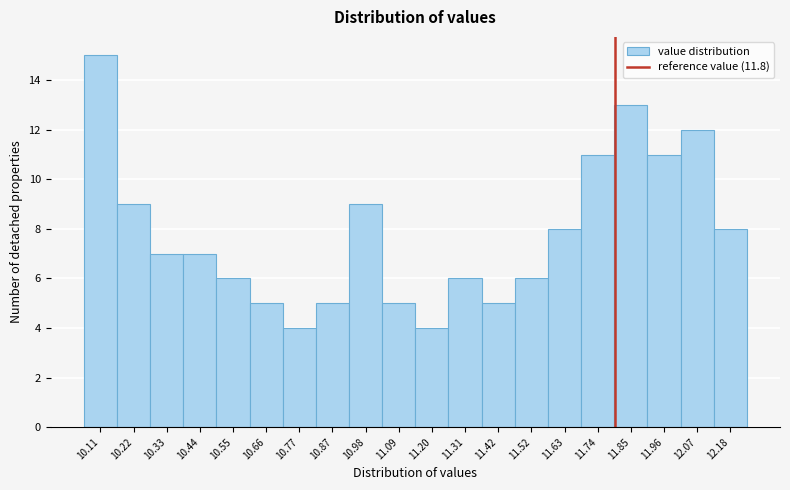

How tall is the bar that spans 10.38 to 10.50 on the x-axis? Neither the bar edges nor the heights are printed on the chart, so give them approximately, as read against the axes.

7